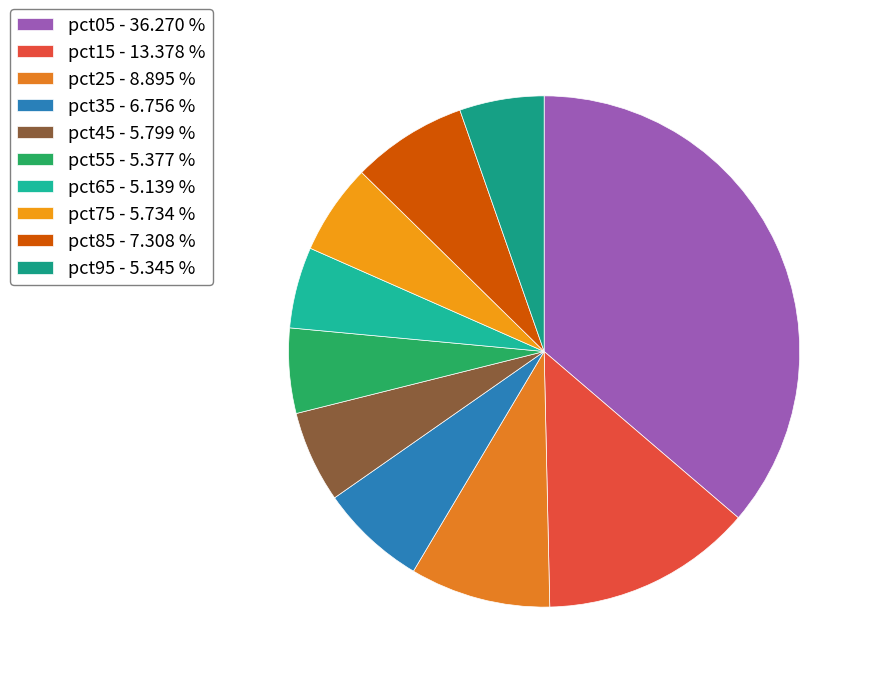

Is there a majority slice in this chart?

No